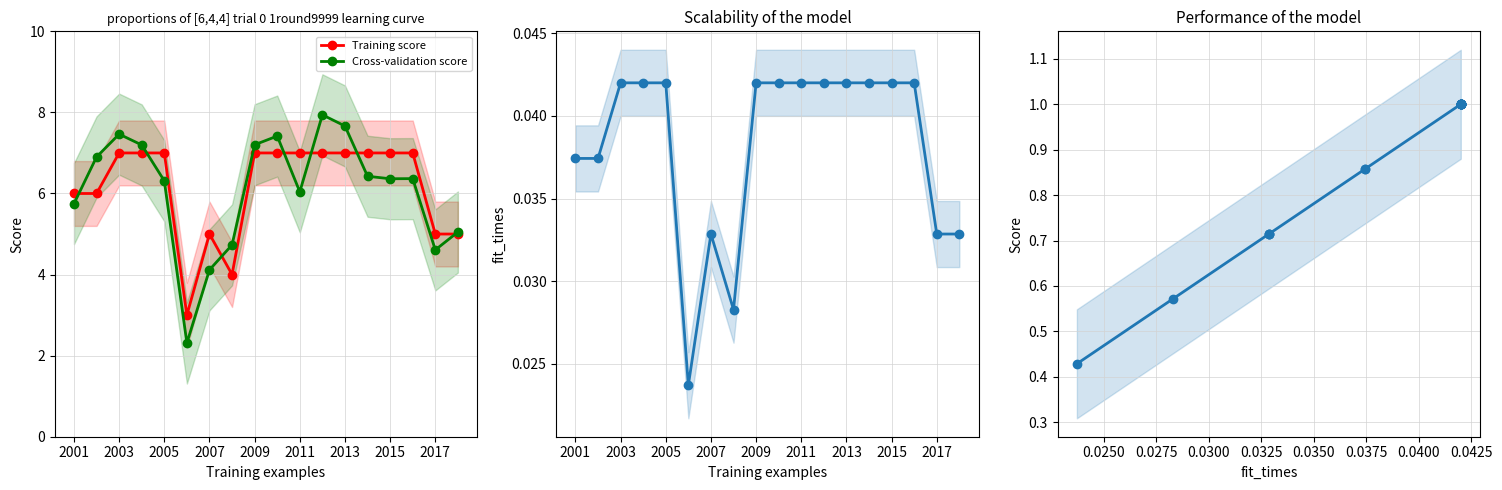

The Training score series shows 11.1 at 2015. True or false?

False